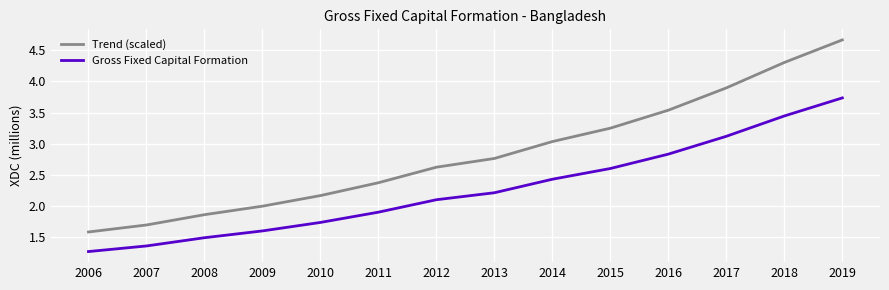

Which series has the largest total across all categories?

Trend (scaled)